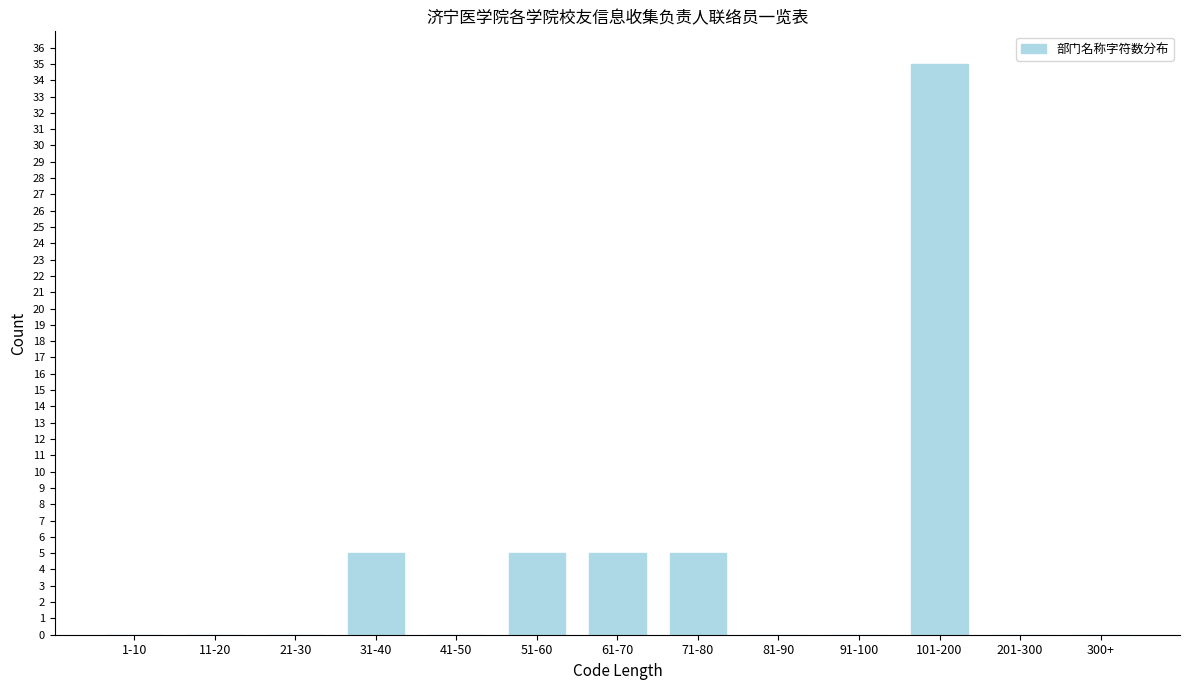

Reading left to right, list all the values displayed in this chart.

1-10=0	11-20=0	21-30=0	31-40=5	41-50=0	51-60=5	61-70=5	71-80=5	81-90=0	91-100=0	101-200=35	201-300=0	300+=0